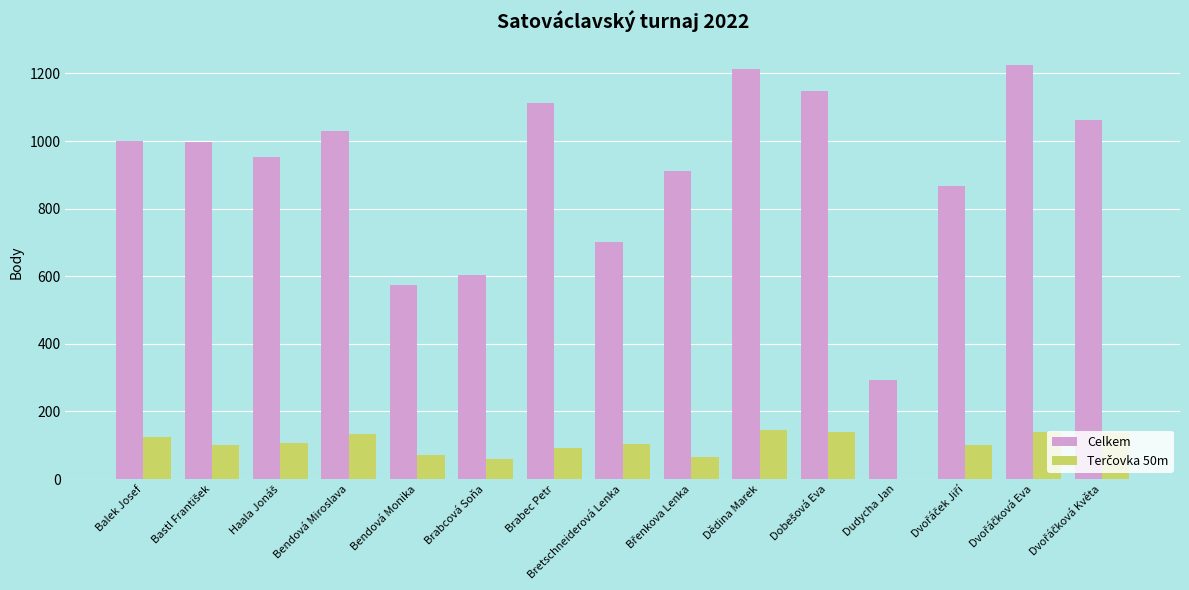

Which series has the widest spread of values?

Celkem